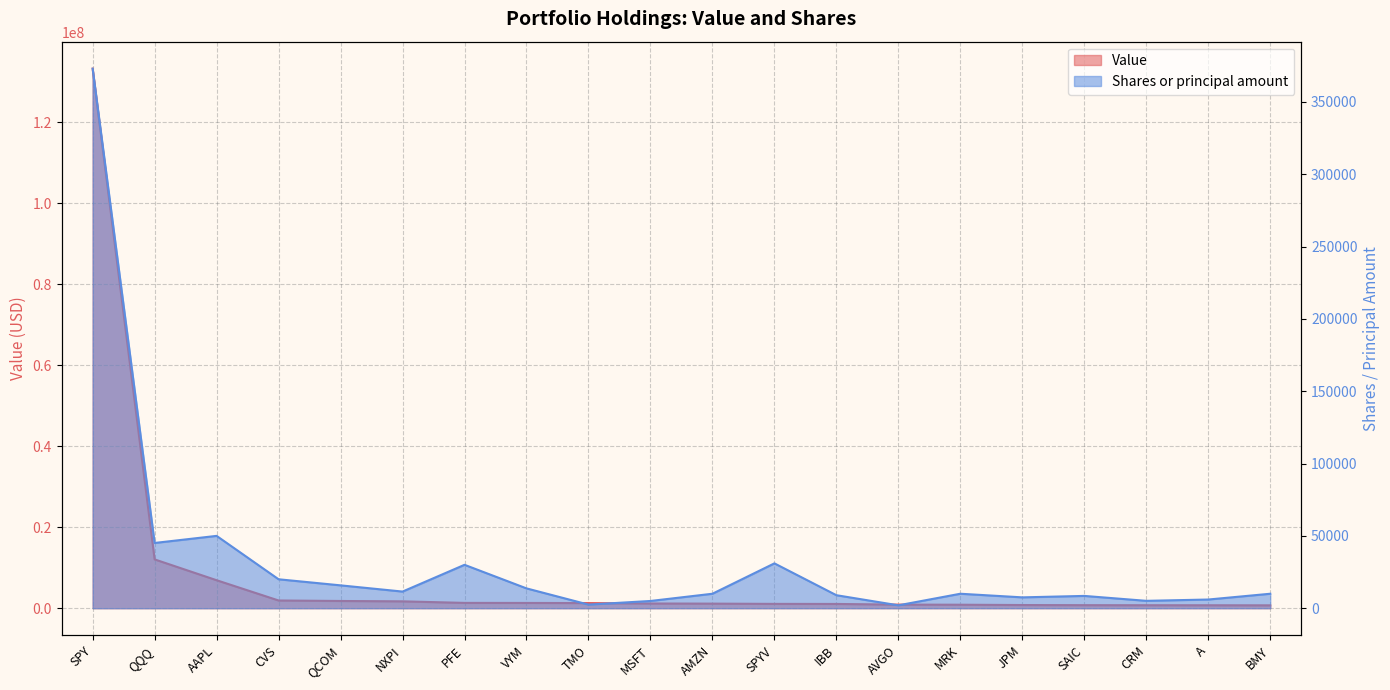

At which label does Shares or principal amount first exceed 10000?

SPY